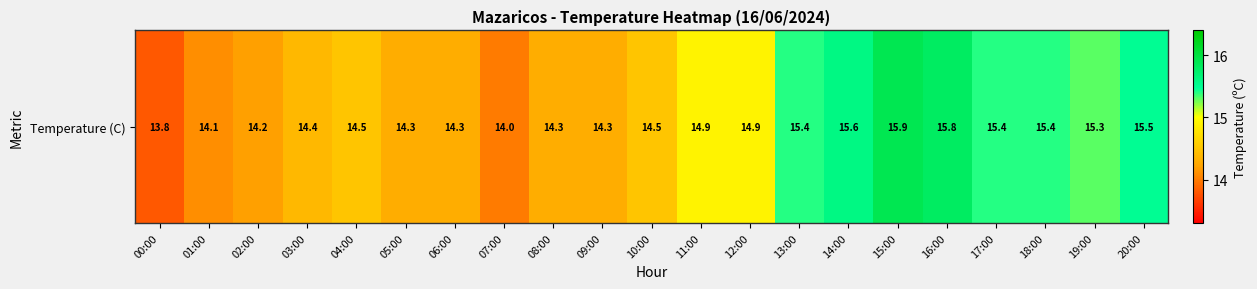

Reading left to right, extract all data points from this chart.

00:00=13.8	01:00=14.1	02:00=14.2	03:00=14.4	04:00=14.5	05:00=14.3	06:00=14.3	07:00=14.0	08:00=14.3	09:00=14.3	10:00=14.5	11:00=14.9	12:00=14.9	13:00=15.4	14:00=15.6	15:00=15.9	16:00=15.8	17:00=15.4	18:00=15.4	19:00=15.3	20:00=15.5